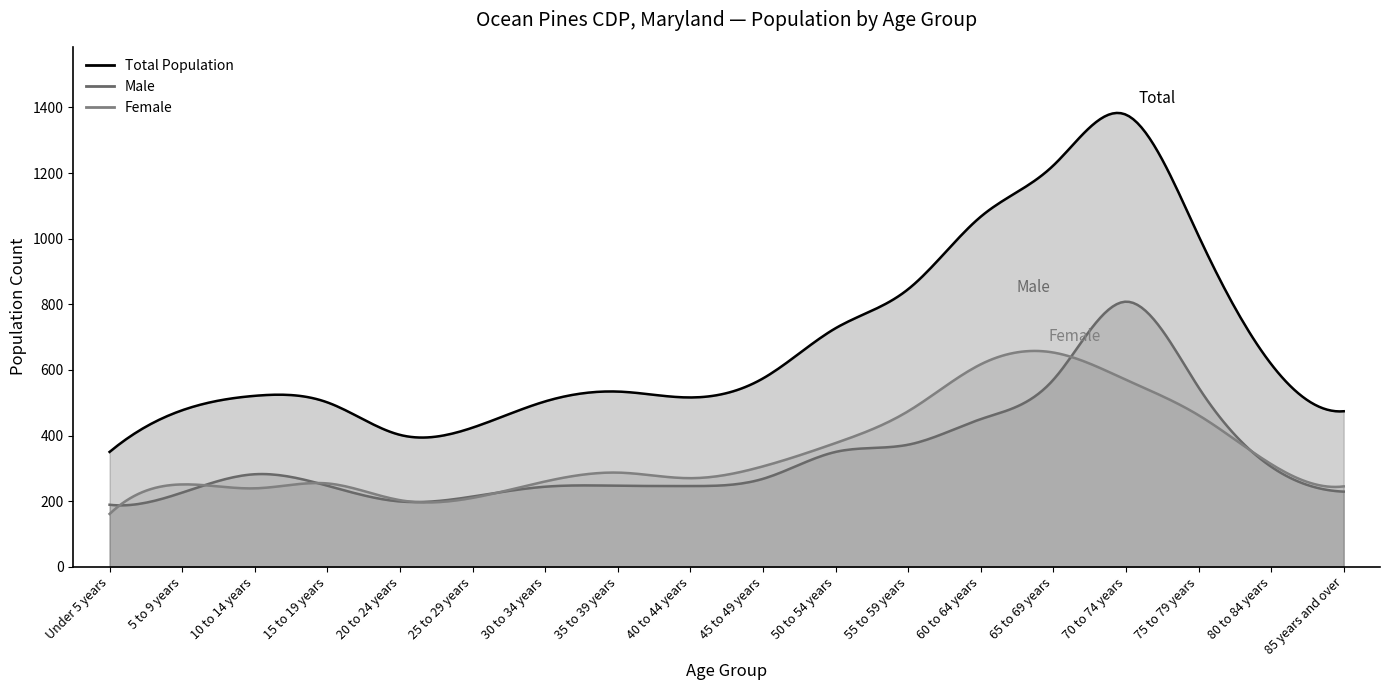

At which category does the data reach its first local peak?

10 to 14 years